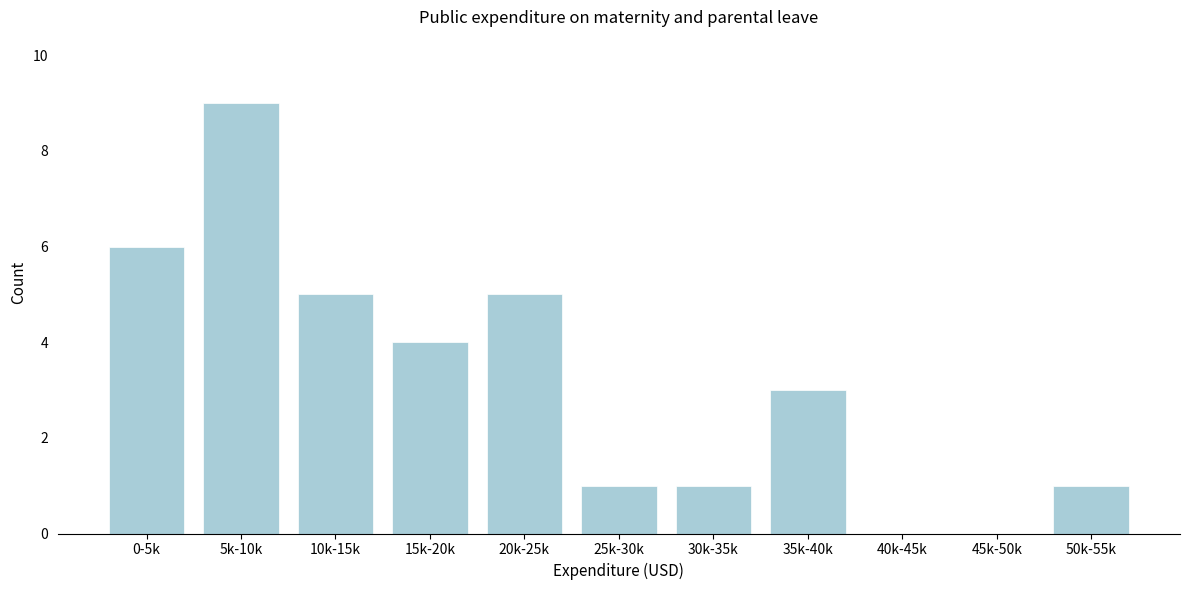

Reading right to left, extract all data points from this chart.

50k-55k=1	45k-50k=0	40k-45k=0	35k-40k=3	30k-35k=1	25k-30k=1	20k-25k=5	15k-20k=4	10k-15k=5	5k-10k=9	0-5k=6